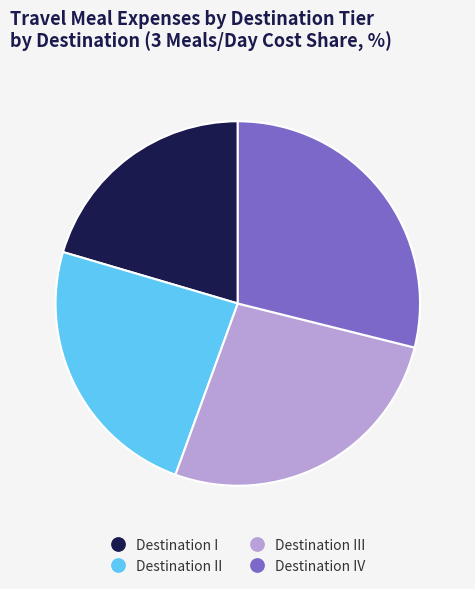

Is there any slice that represents more than half of the pie?

No